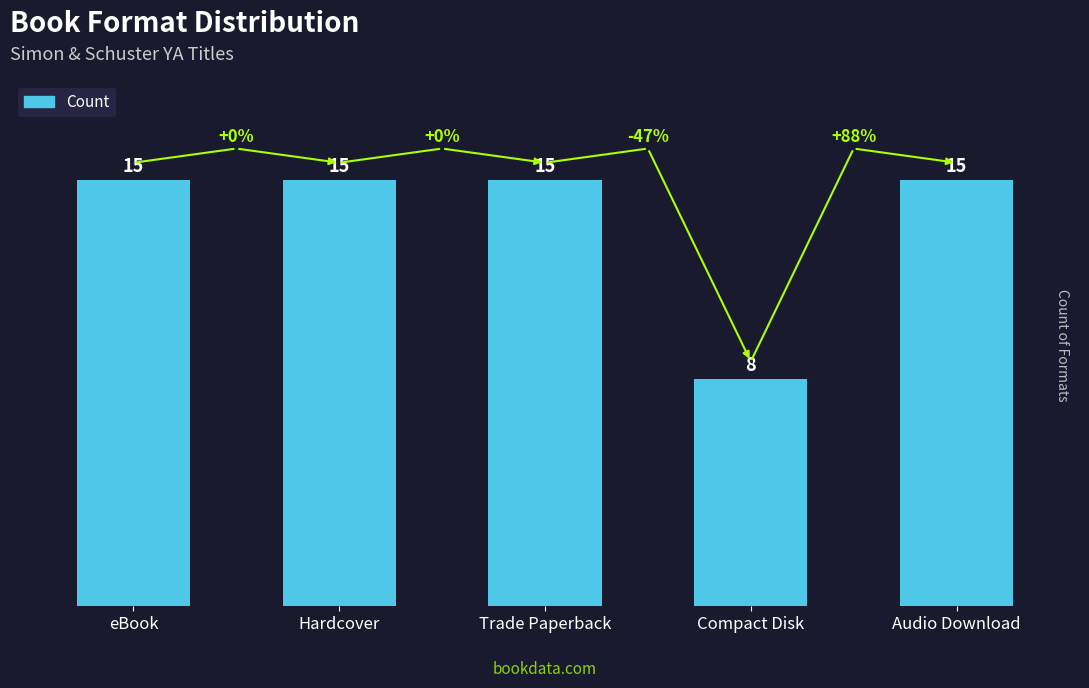

The value at Trade Paperback is 20. True or false?

False